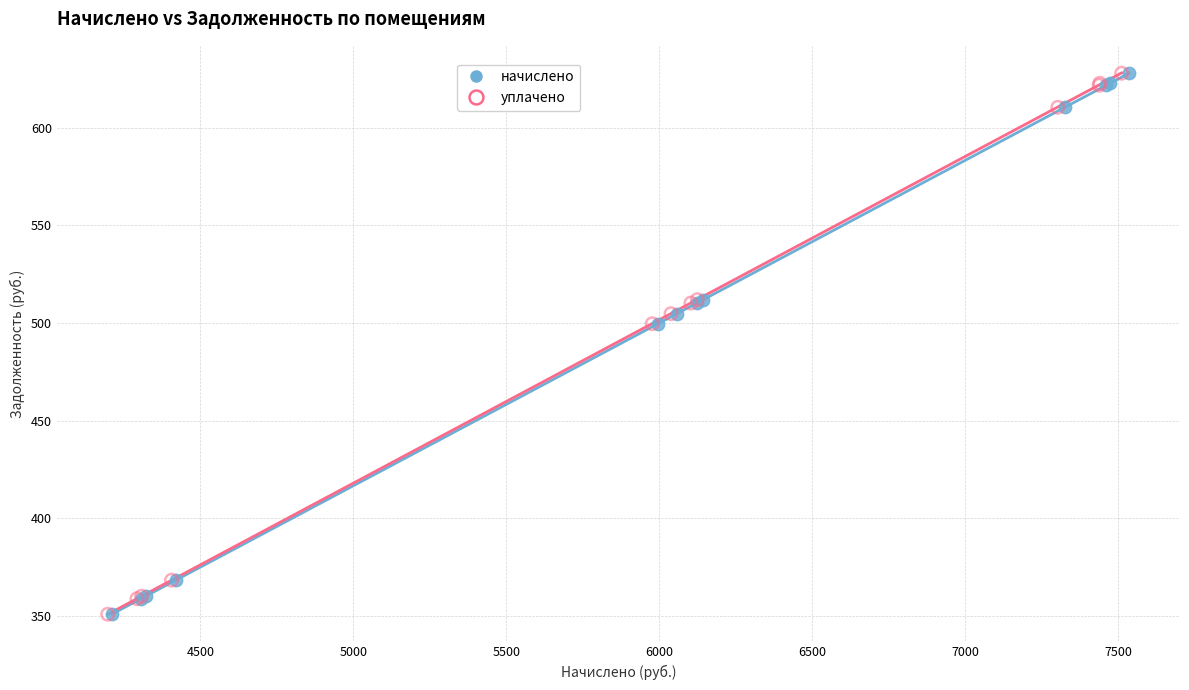

What are all the series names shown in the legend?

начислено, уплачено